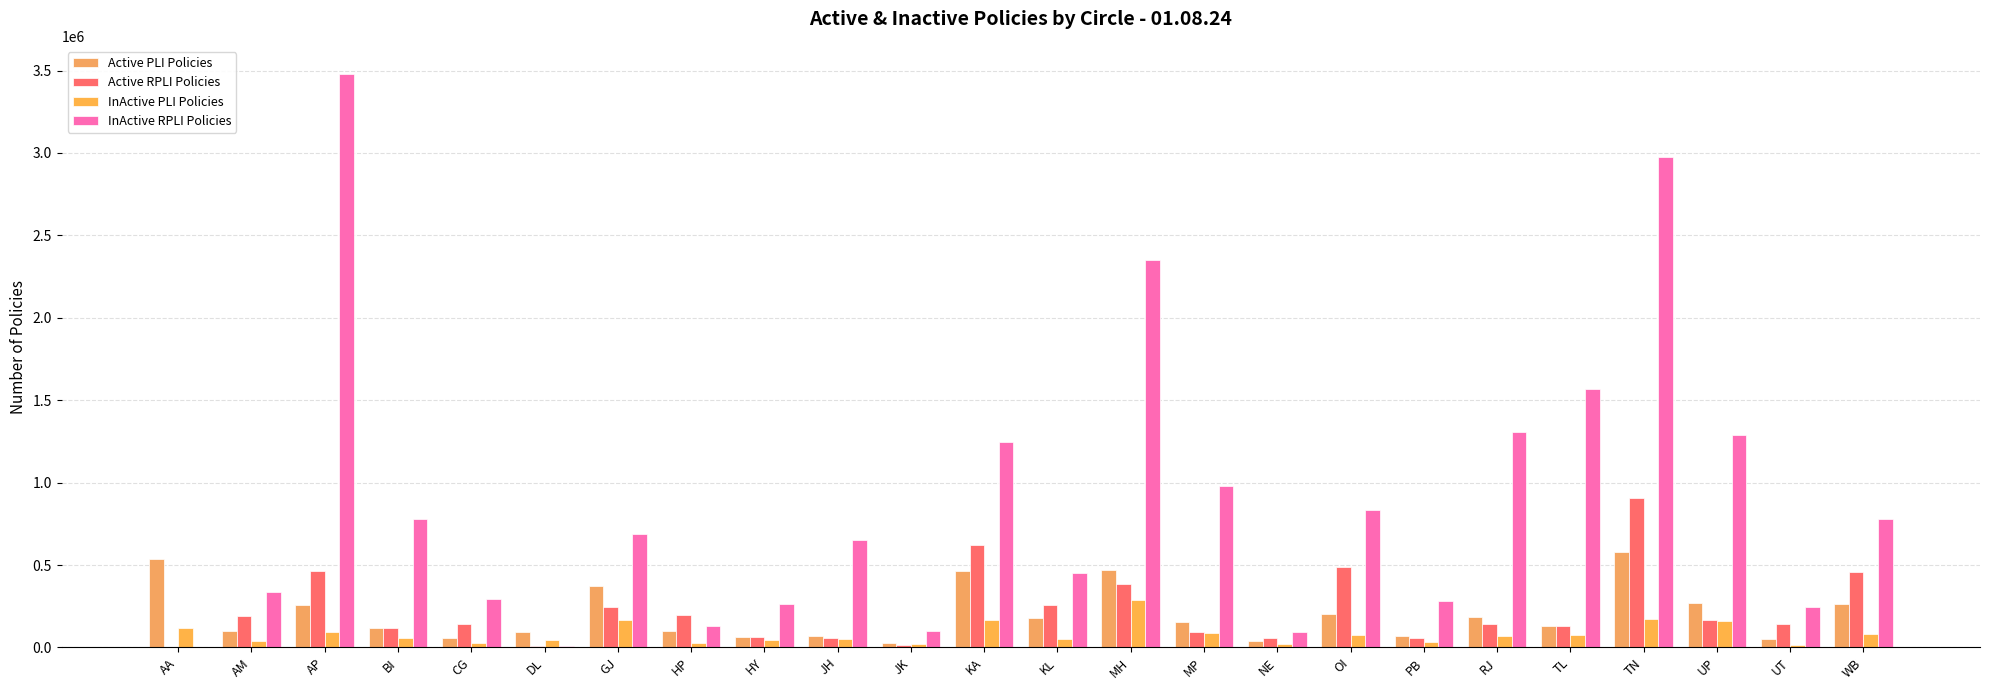

List the labels in order of InActive PLI Policies value, largest first.

MH, TN, KA, GJ, UP, AA, AP, MP, WB, OI, TL, RJ, BI, KL, JH, DL, HY, AM, PB, CG, HP, JK, NE, UT